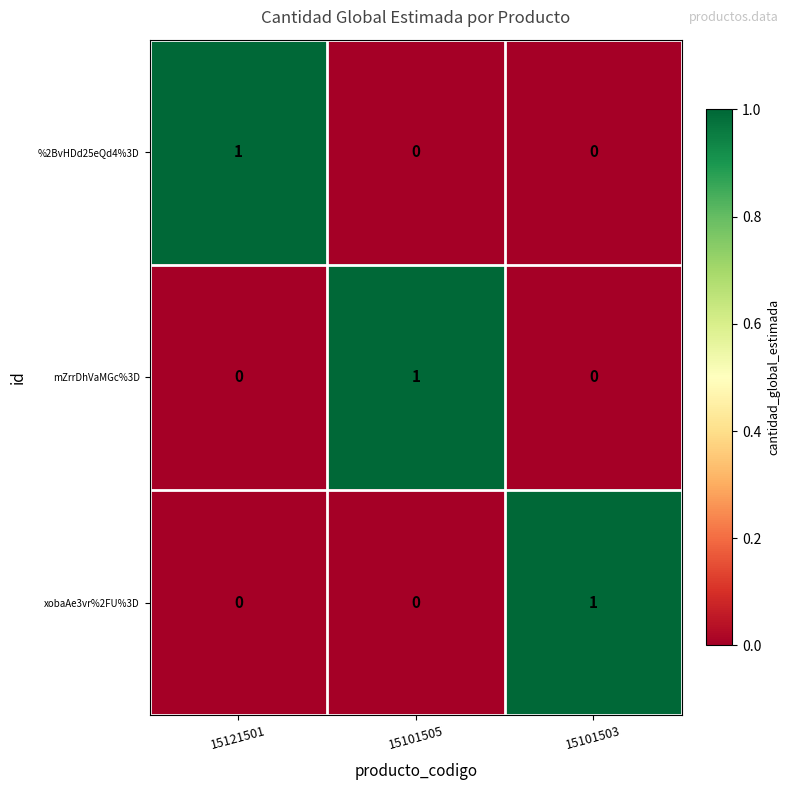

What is the spread (max minus min) of values at 15121501?

1